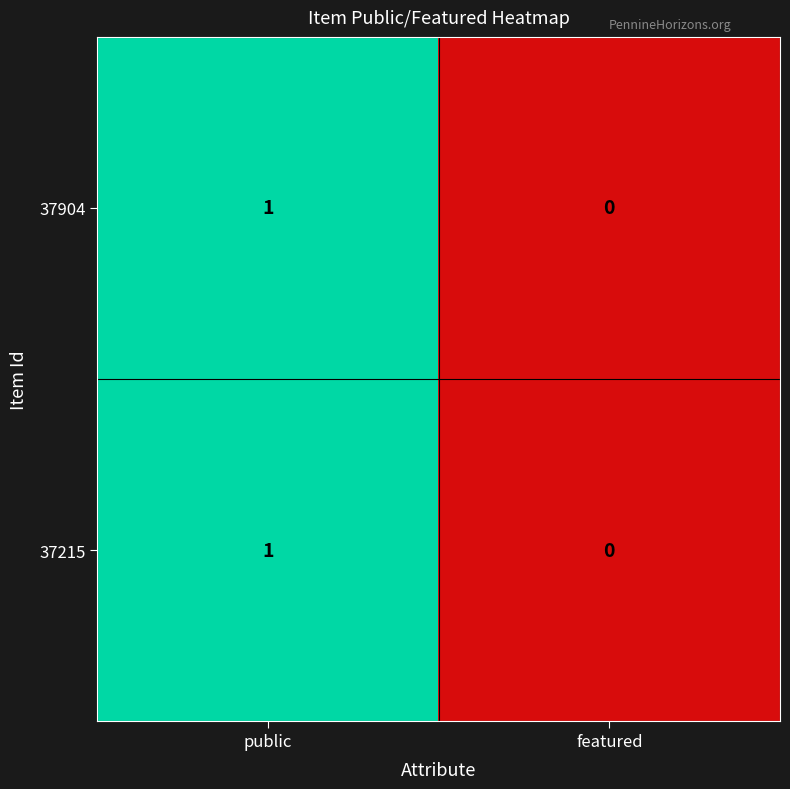

Count the number of data series in this chart.

2